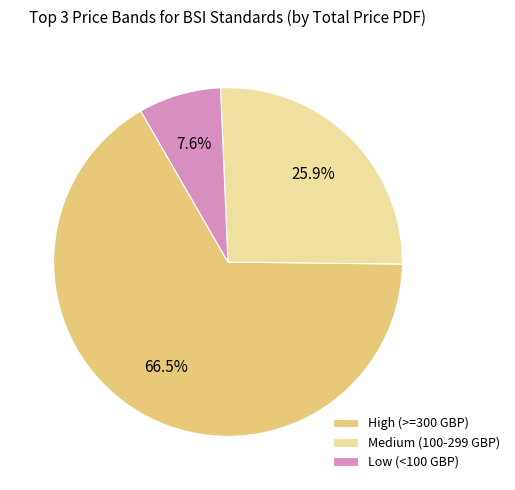

Combined, do Low (<100 GBP) and High (>=300 GBP) account for over 50%?

Yes